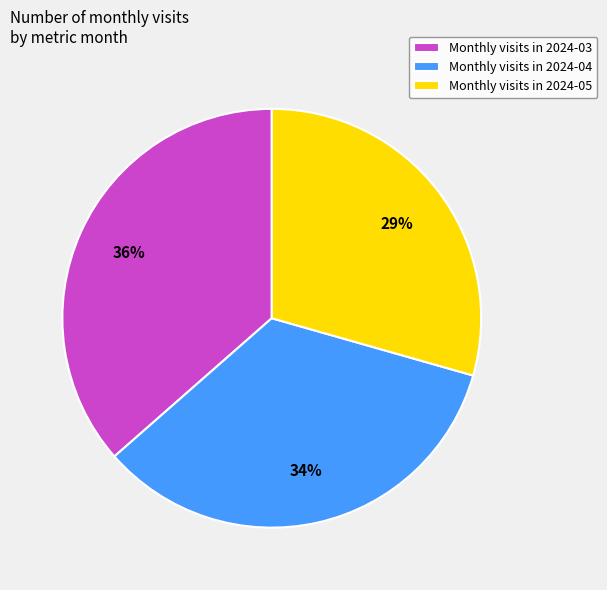

How many slices are in this pie chart?

3